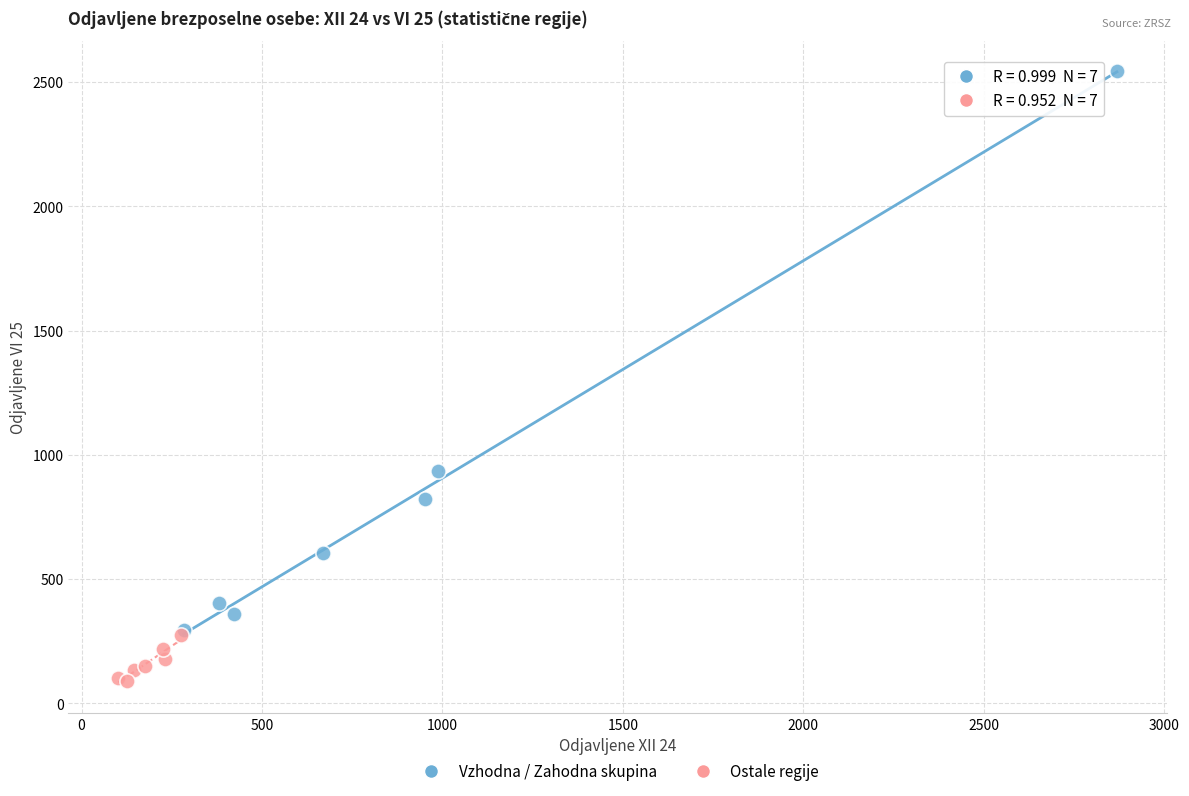

Which series contains the highest Y value?

Vzhodna / Zahodna skupina